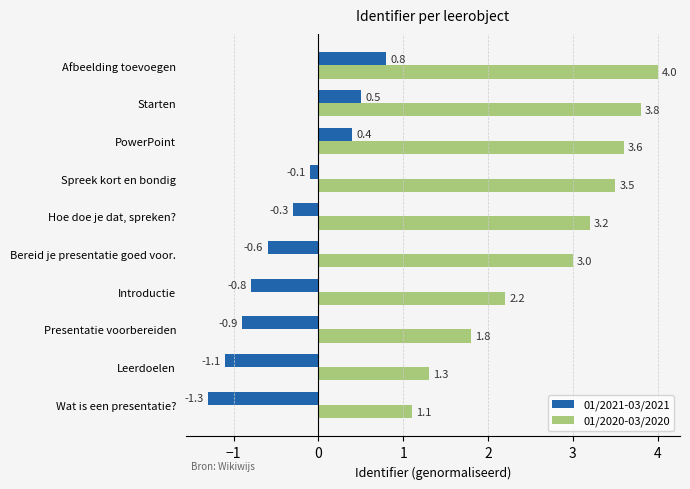

Rank the series by their maximum value, from highest to lowest.

01/2020-03/2020, 01/2021-03/2021